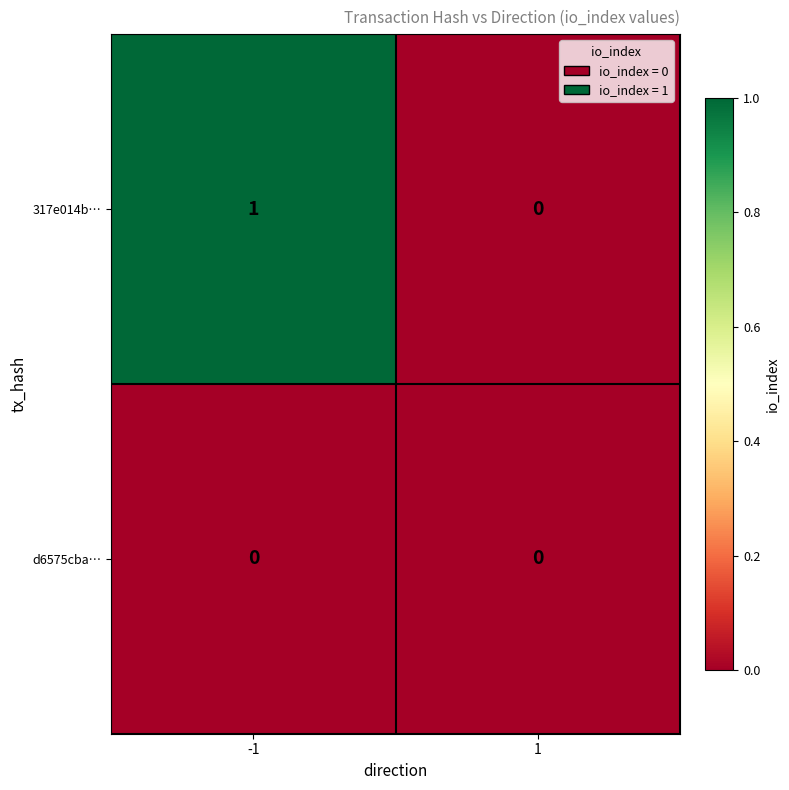

Is it true that d6575cba… equals 0 at -1?

True